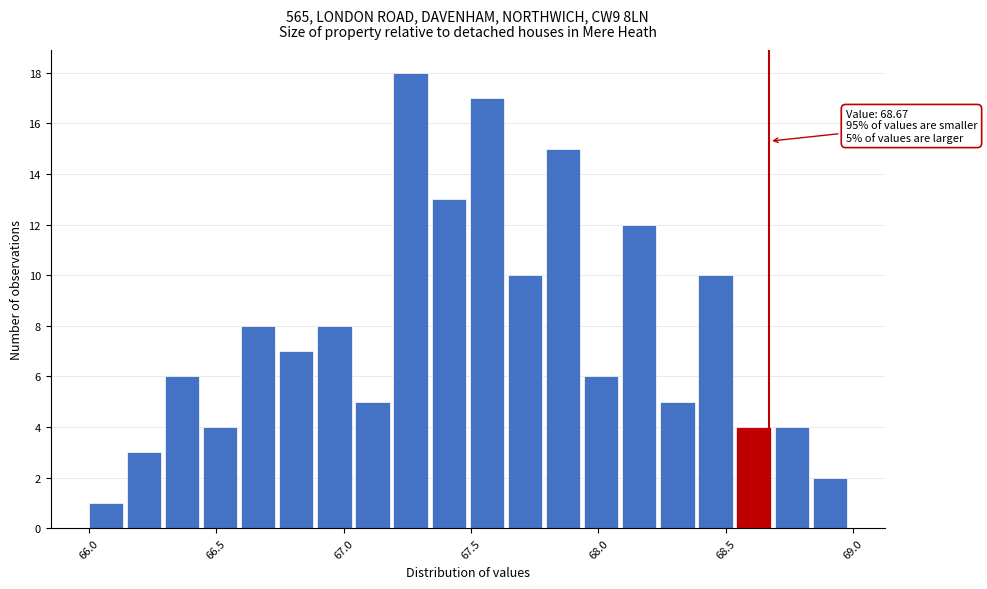

Read against the x-axis, roughly where is the centre of the tallest bar?

67.25